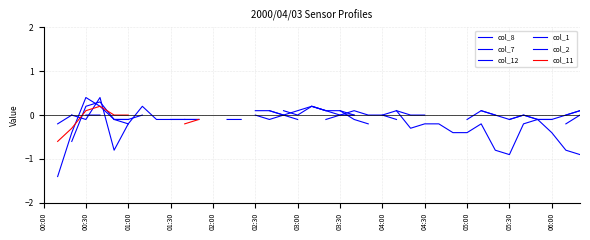

How many values in col_8 are below zero?

10